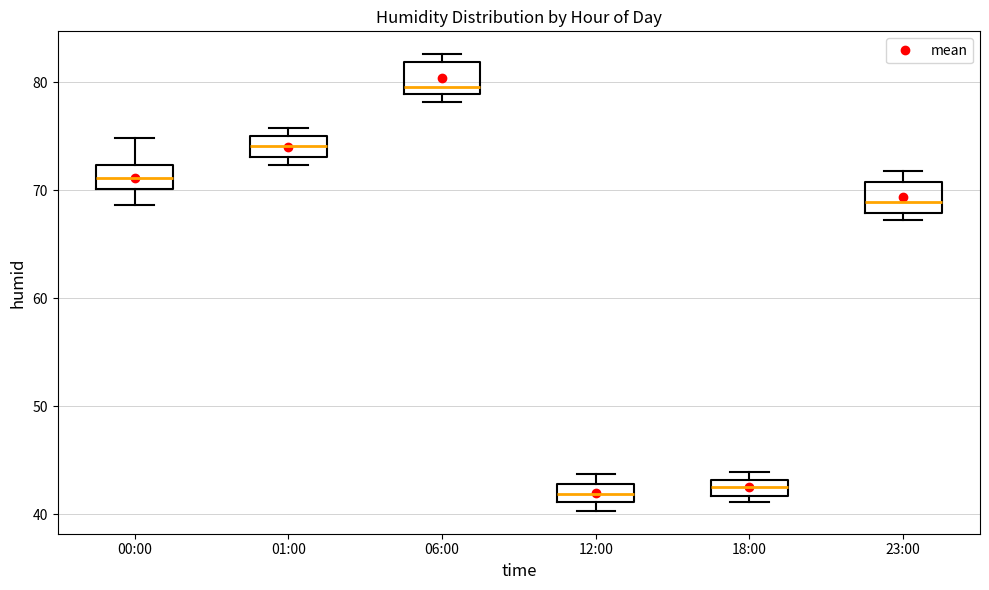

Reading left to right, read every box against the y-axis: the position of its median line, the range the box covers, and the ends of its whiskers. The values are not printed on the chart, so give them approximately, as read against the axis.

00:00: median 71, box 70 to 72, whiskers 69 to 75
01:00: median 74, box 73 to 75, whiskers 72 to 76
06:00: median 80, box 79 to 82, whiskers 78 to 83
12:00: median 42, box 41 to 43, whiskers 40 to 44
18:00: median 43 (inside the box), box 42 to 43, whiskers 41 to 44
23:00: median 69, box 68 to 71, whiskers 67 to 72